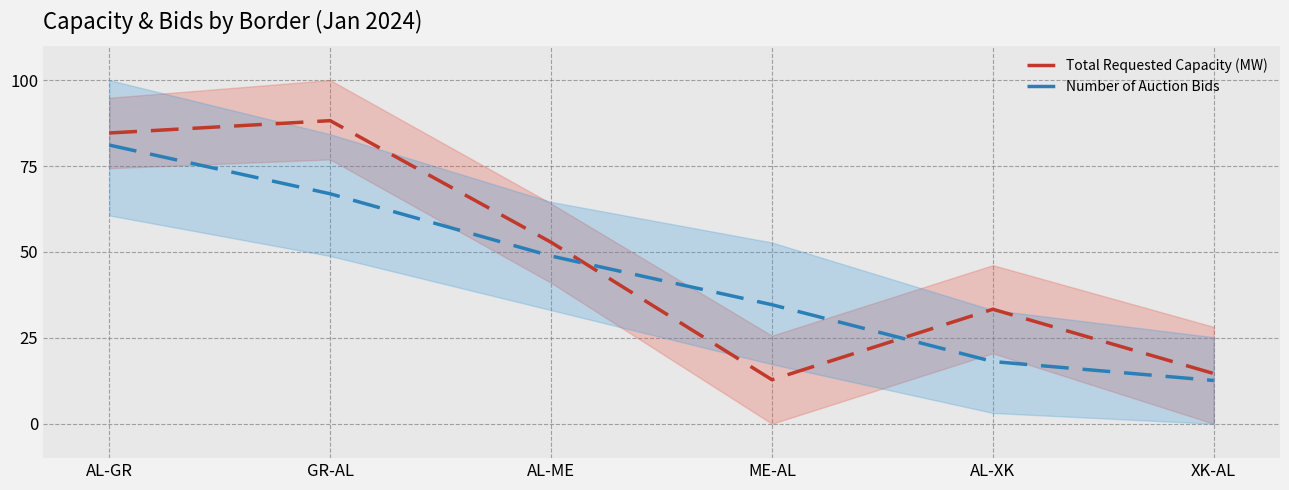

Reading left to right, list all the values displayed in this chart.

Total Requested Capacity (MW): AL-GR=84.6	GR-AL=88.2	AL-ME=52.8	ME-AL=12.8	AL-XK=33.3	XK-AL=14.6
Number of Auction Bids: AL-GR=81.1	GR-AL=66.9	AL-ME=48.8	ME-AL=34.6	AL-XK=18.1	XK-AL=12.6